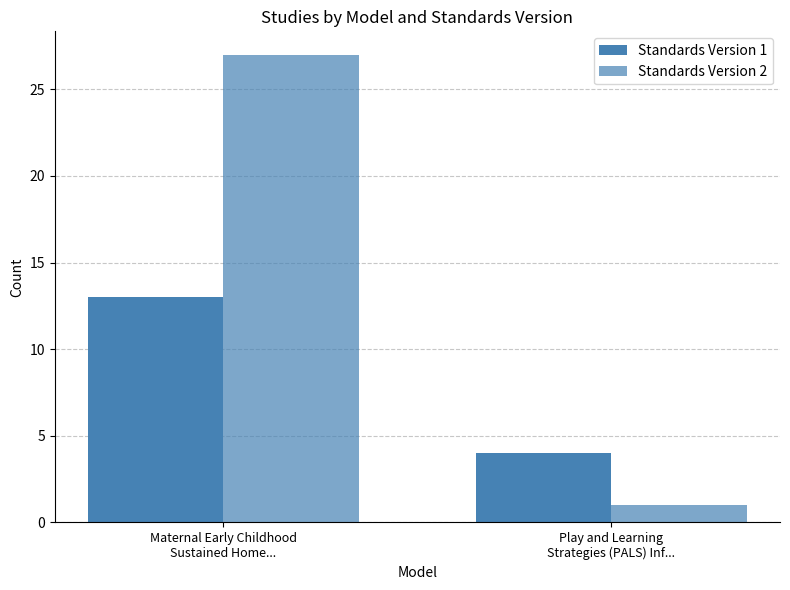

Which series changed the most between Maternal Early Childhood
Sustained Home... and Play and Learning
Strategies (PALS) Inf...?

Standards Version 2